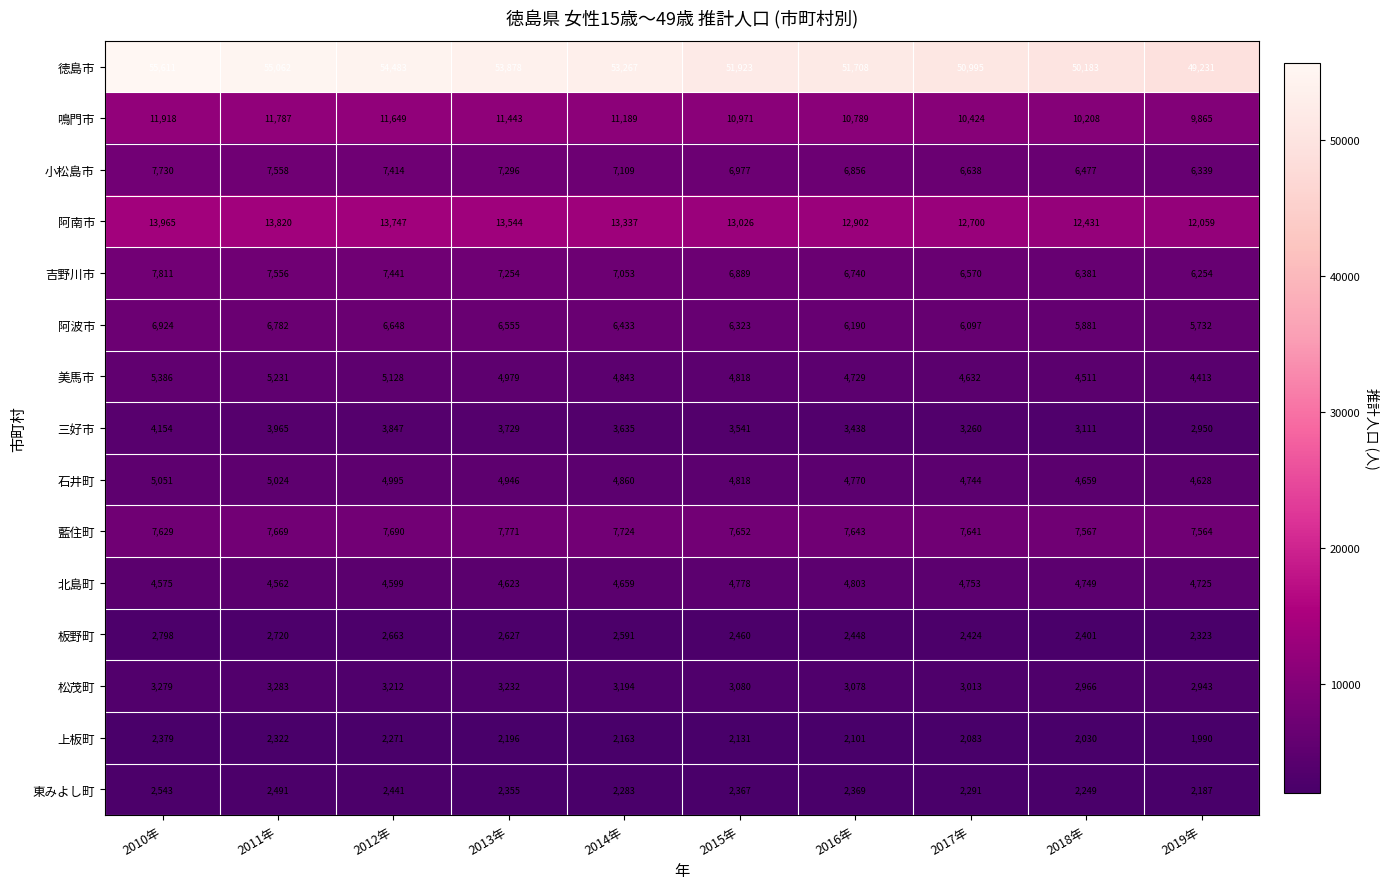

What is the average value of the 東みよし町 series?

2358